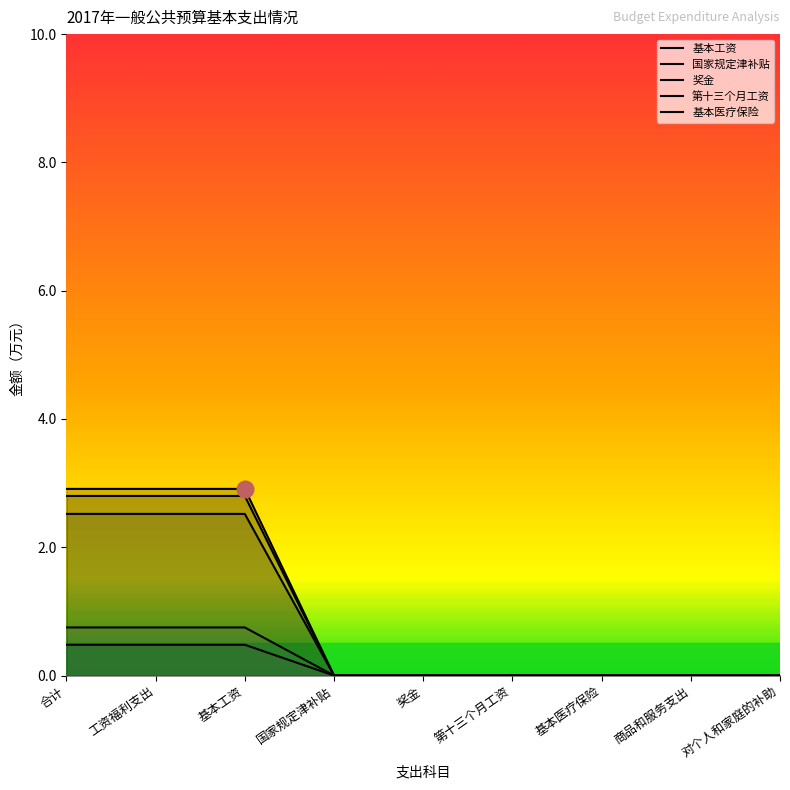

At 对个人和家庭的补助, list the series in order from largest to smallest.

基本工资, 国家规定津补贴, 奖金, 第十三个月工资, 基本医疗保险